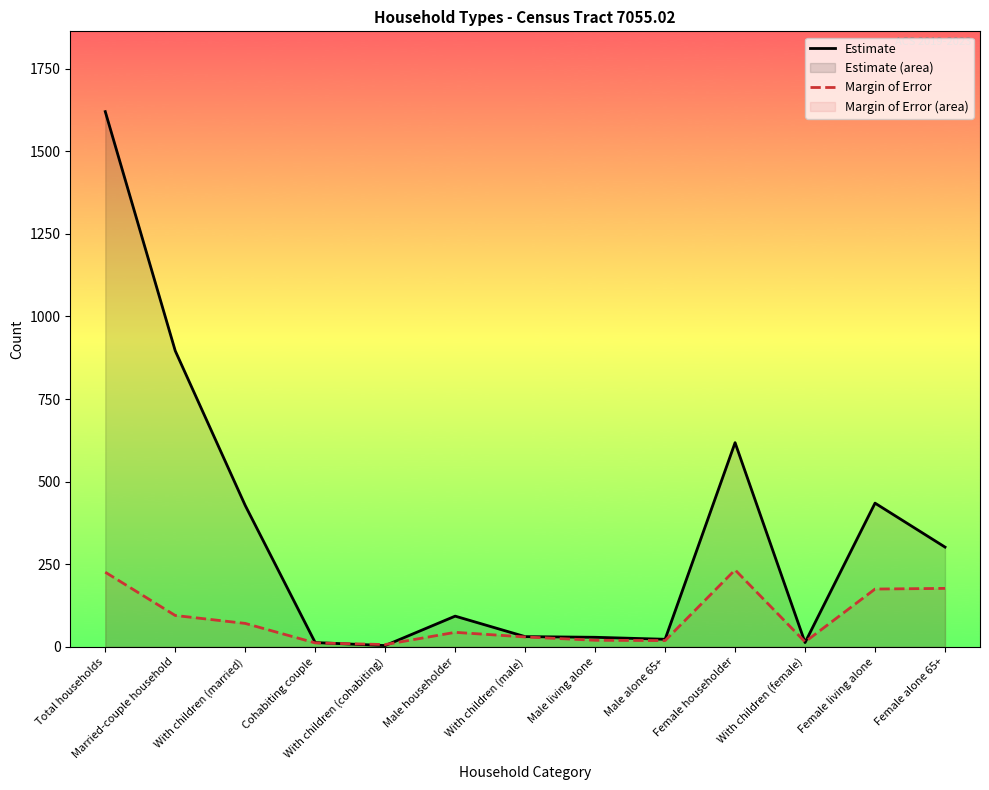

Reading left to right, extract all data points from this chart.

Estimate: Total households=1620	Married-couple household=896	With children (married)=428	Cohabiting couple=13	With children (cohabiting)=4	Male householder=93	With children (male)=31	Male living alone=29	Male alone 65+=23	Female householder=618	With children (female)=13	Female living alone=435	Female alone 65+=302
Margin of Error: Total households=226	Married-couple household=95	With children (married)=71	Cohabiting couple=12	With children (cohabiting)=7	Male householder=44	With children (male)=30	Male living alone=20	Male alone 65+=19	Female householder=233	With children (female)=15	Female living alone=175	Female alone 65+=177